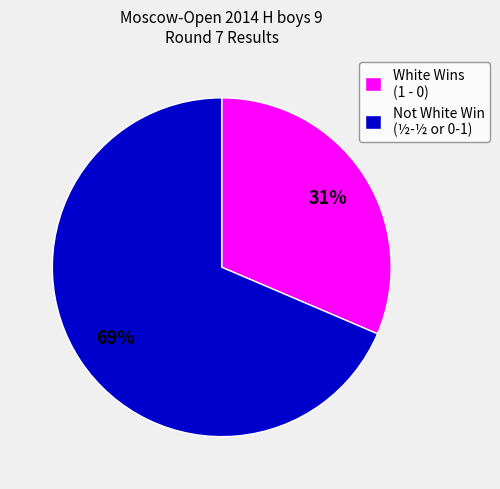

How many segments does this pie chart have?

2